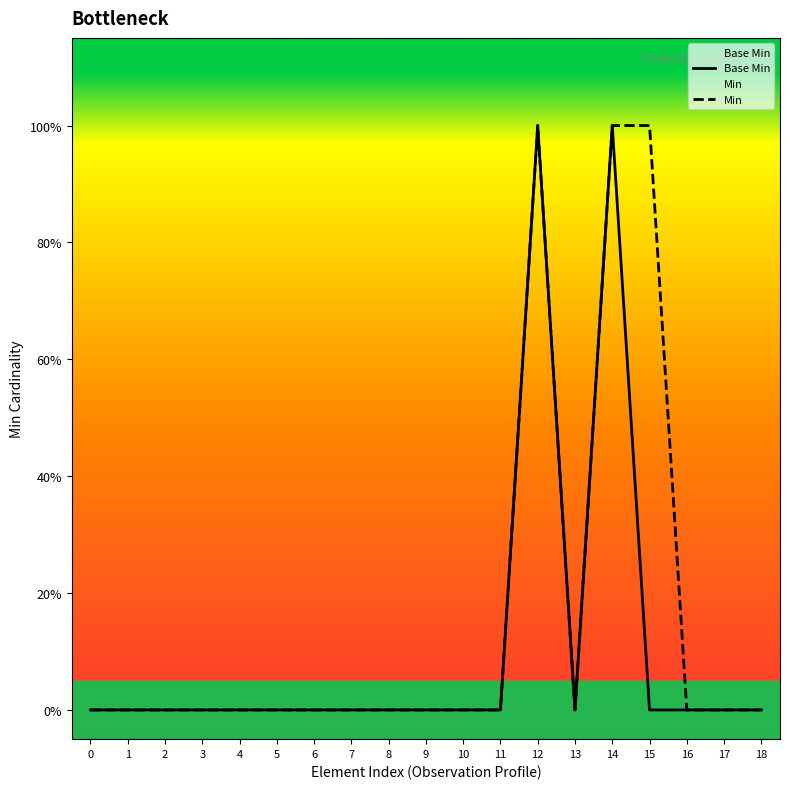

List the series in order of their overall mean, lowest first.

Base Min, Min